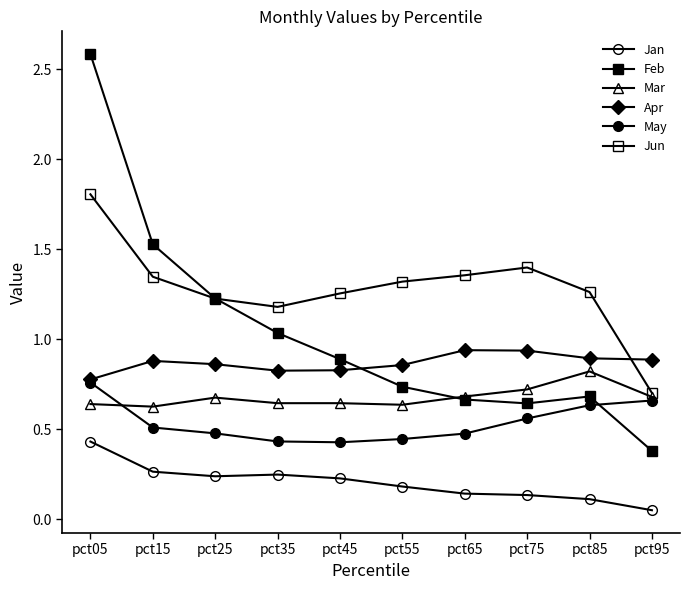

Is this an area chart (filled region under the line)?

No